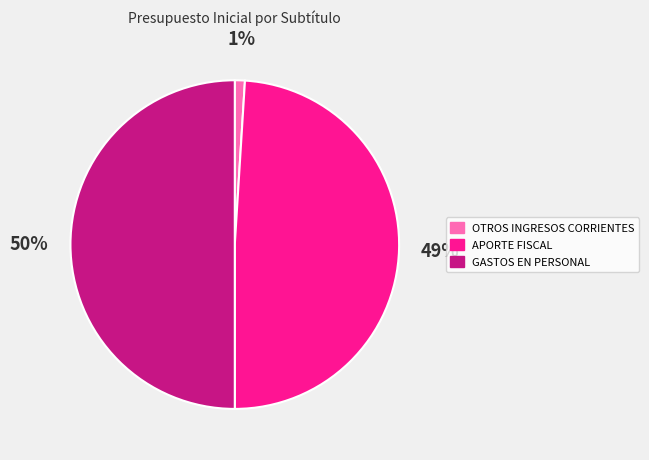

Which slice is the smallest?

OTROS INGRESOS CORRIENTES